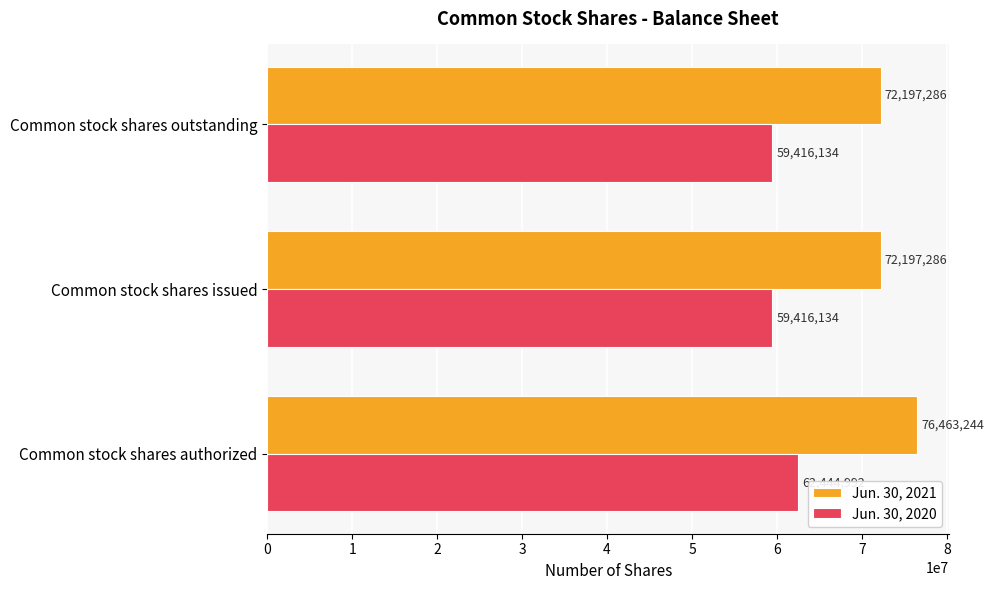

Which series has the largest total across all categories?

Jun. 30, 2021